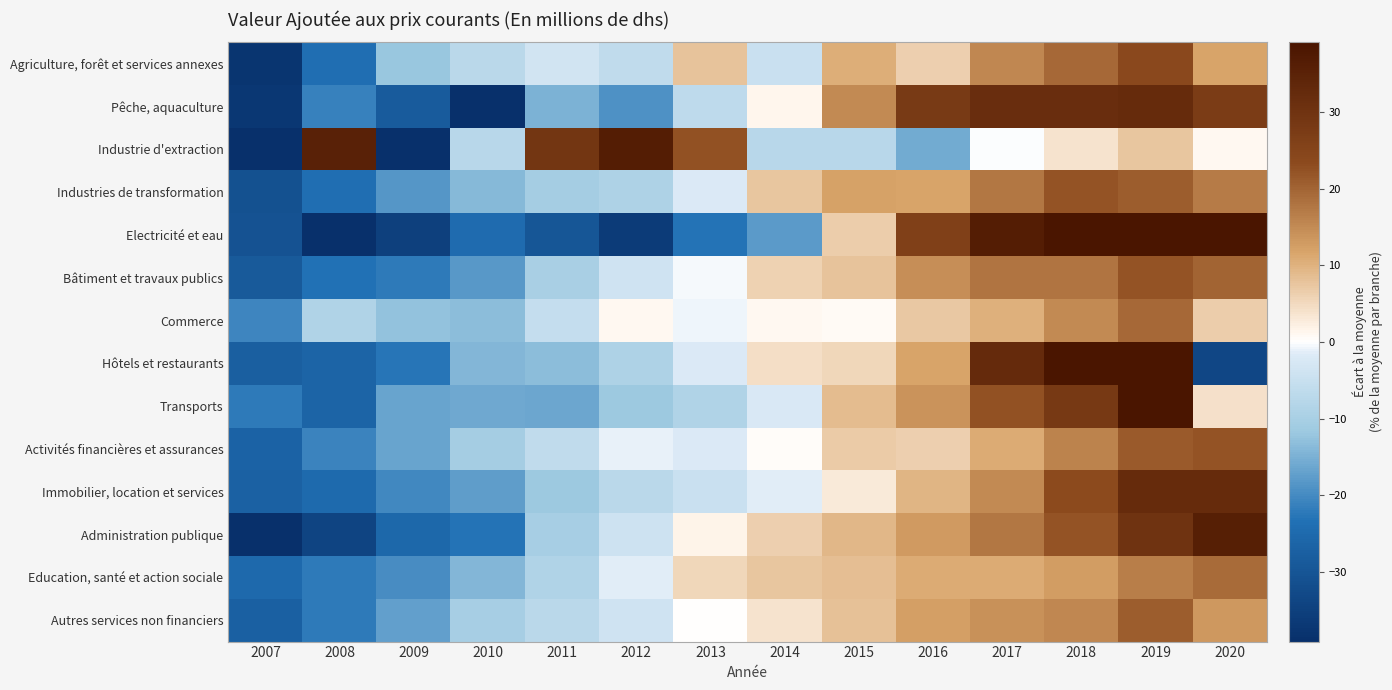

What is the difference between the highest and lowest values at 2008?

75.7